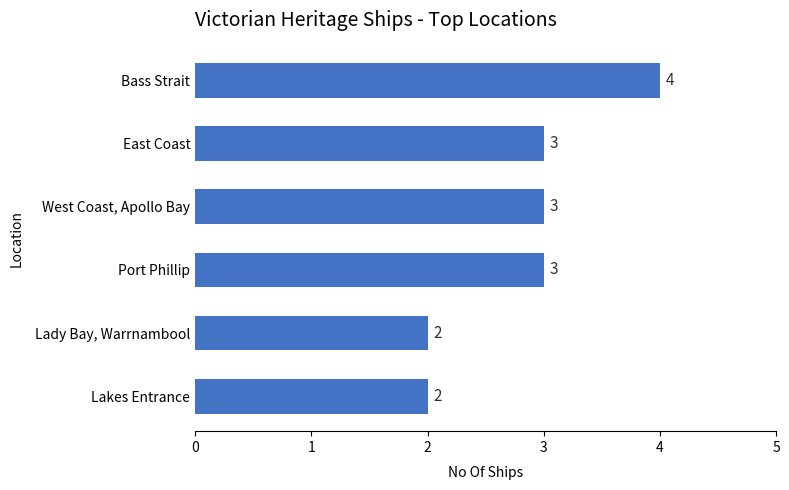

How many values are between 2 and 3?

5